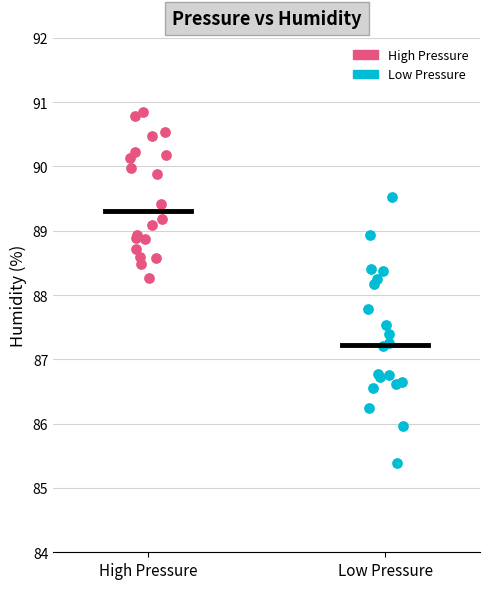

What are all the series names shown in the legend?

High Pressure, Low Pressure